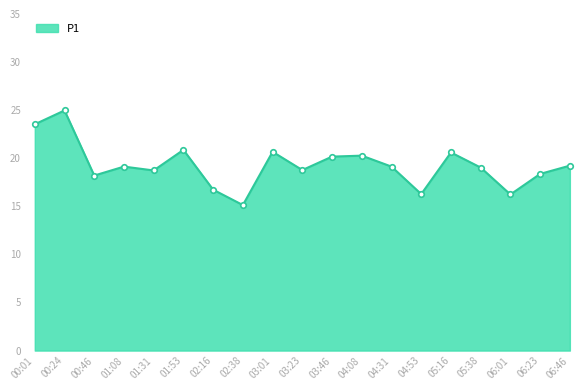

What is the sum of all values?

366.0